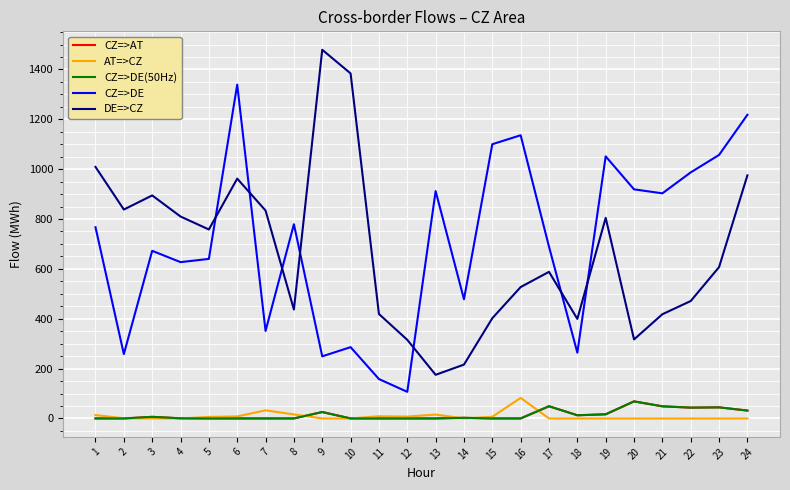

Does the chart have visible grid lines?

Yes